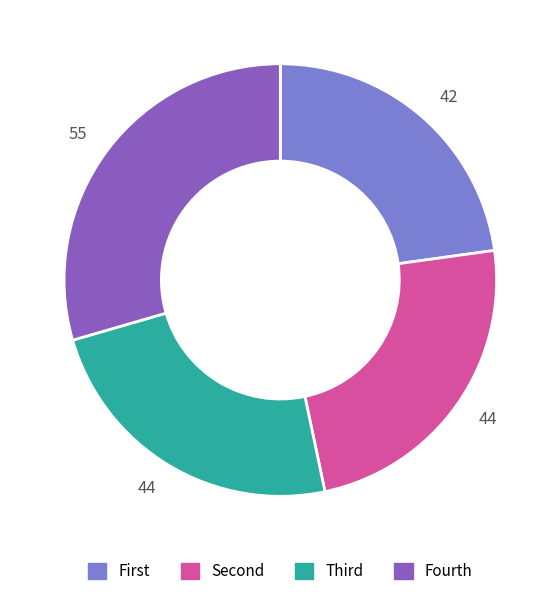

Is there any slice that represents more than half of the pie?

No